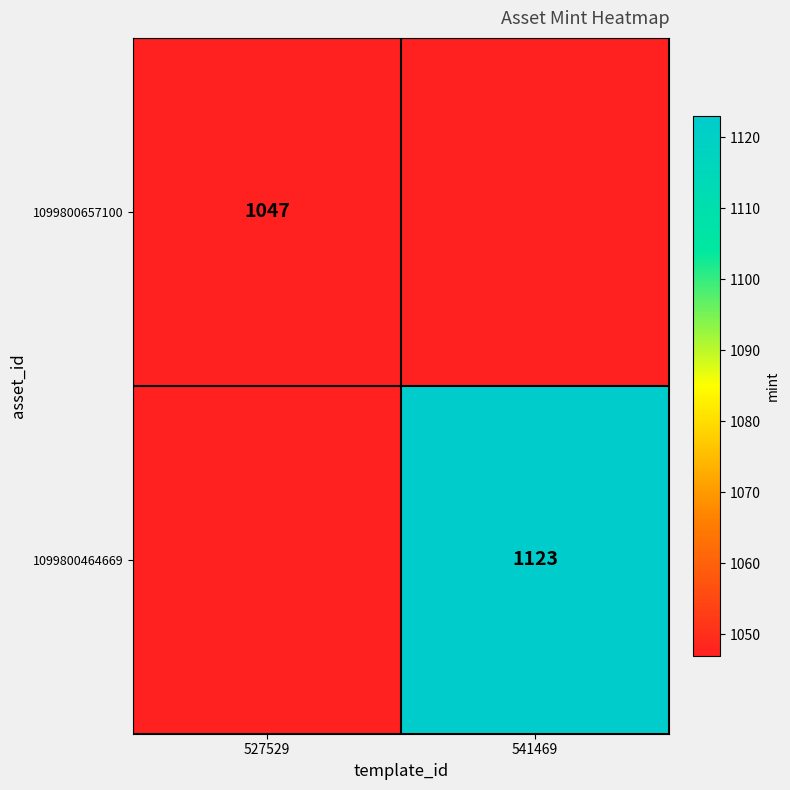

Is it true that 1099800657100 equals 1047 at 527529?

True